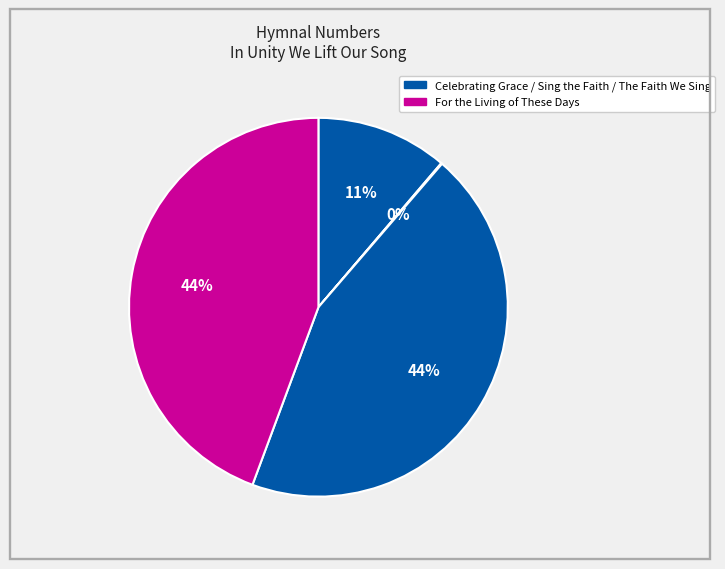

Is there any slice that represents more than half of the pie?

No